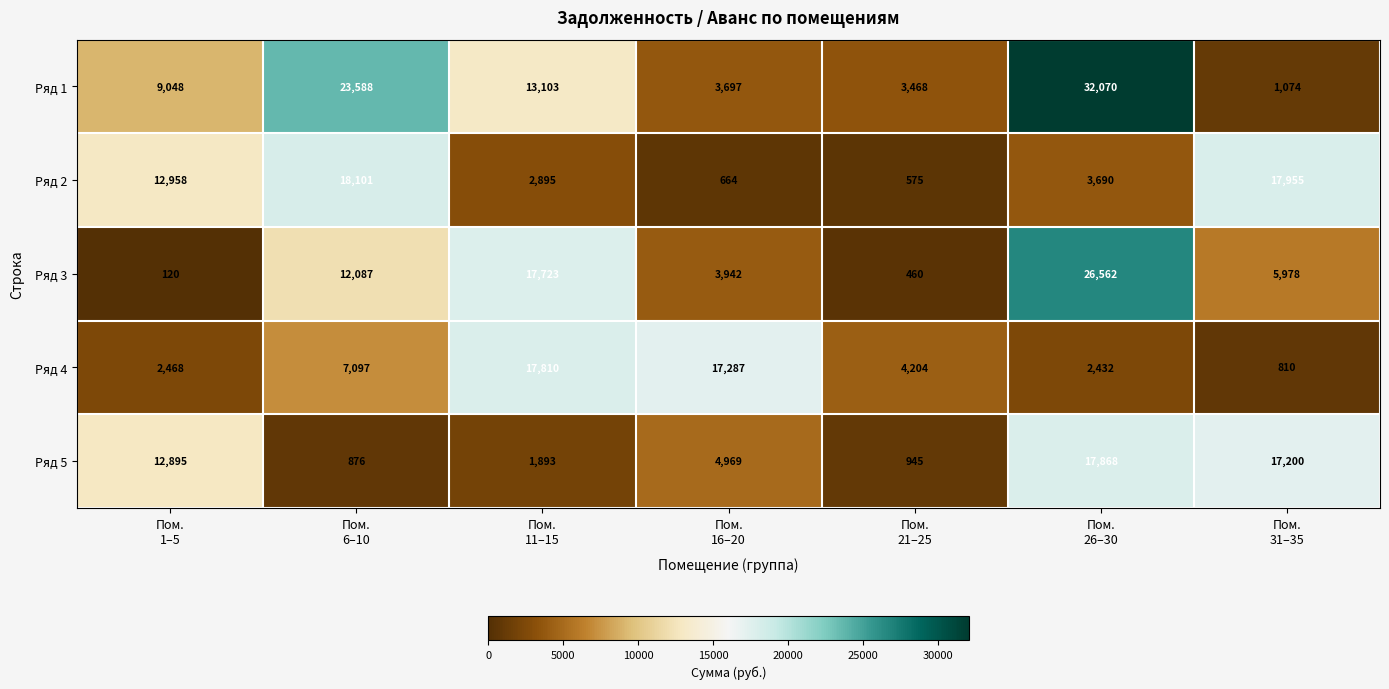

What is the lowest value of the Ряд 2 series?

575